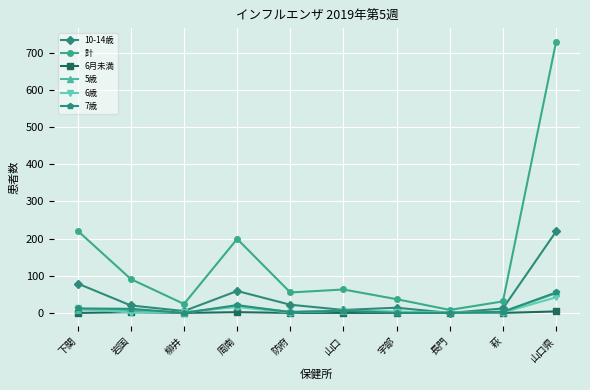

How many data points in 計 are less than 63?

5